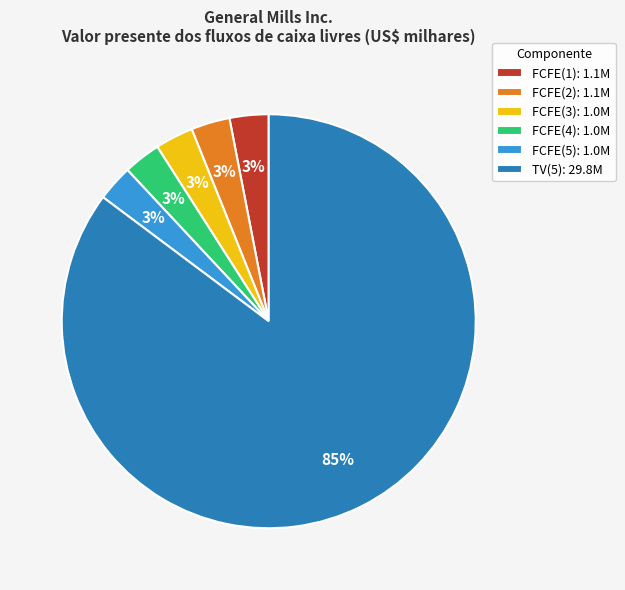

Does TV(5): 29.8M represent more than half of the total?

Yes